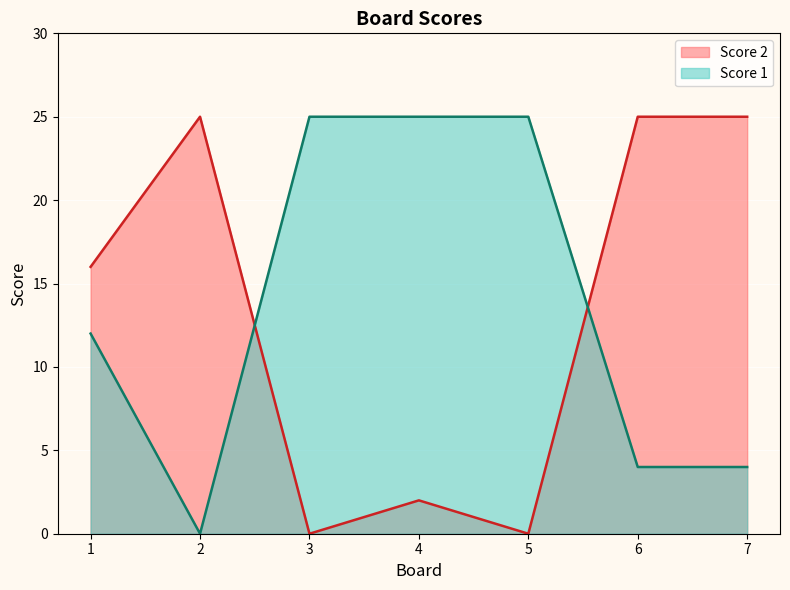

What is the sum of all Score 2 values?

93